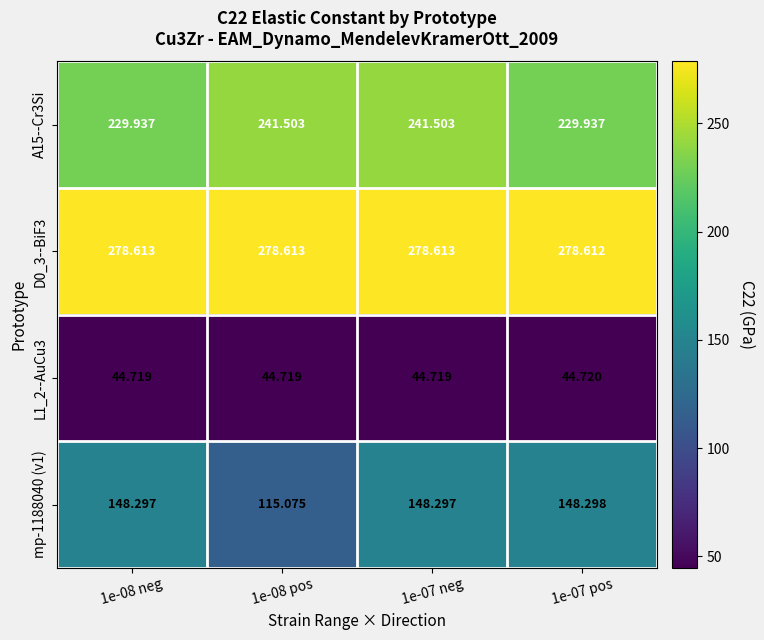

Is the value of A15--Cr3Si at 1e-08 neg greater than the value of L1_2--AuCu3 at 1e-07 pos?

Yes